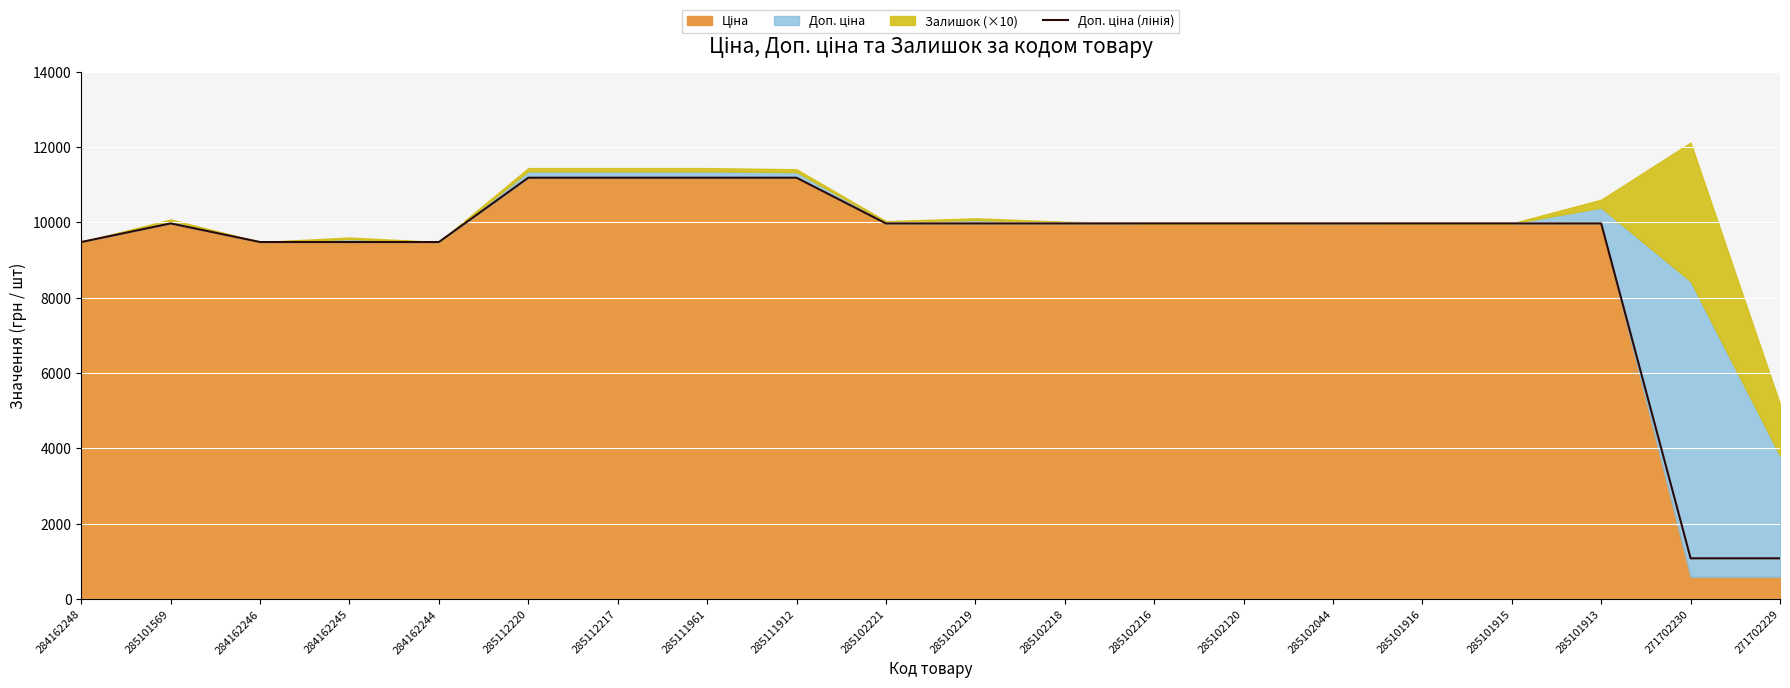

List the labels in order of value, largest first.

285112220, 285112217, 285111961, 285111912, 285101569, 285102221, 285102219, 285102218, 285102216, 285102120, 285102044, 285101916, 285101915, 285101913, 284162248, 284162246, 284162245, 284162244, 271702230, 271702229